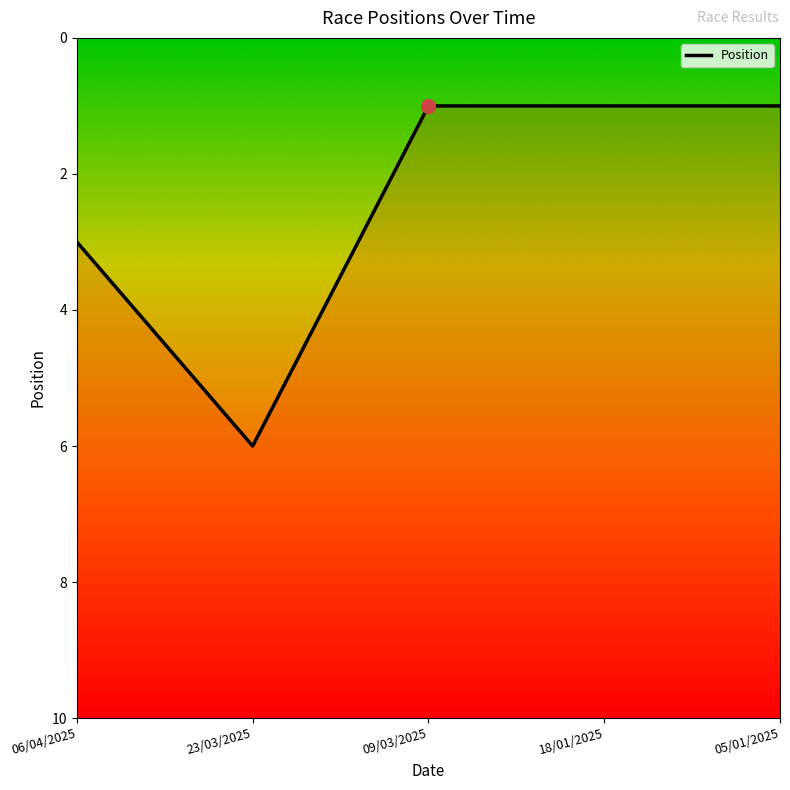

What position from the right is 23/03/2025?

4